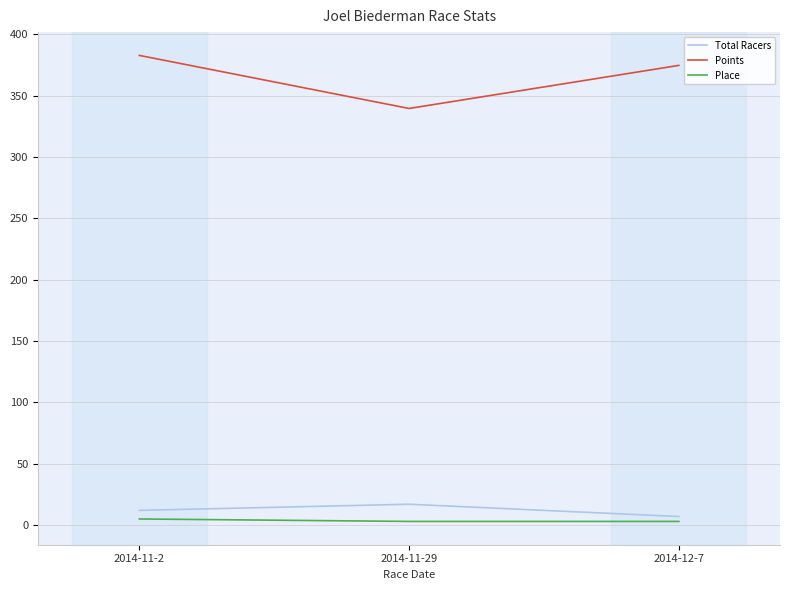

Is it true that Points equals 163.4 at 2014-11-29?

False